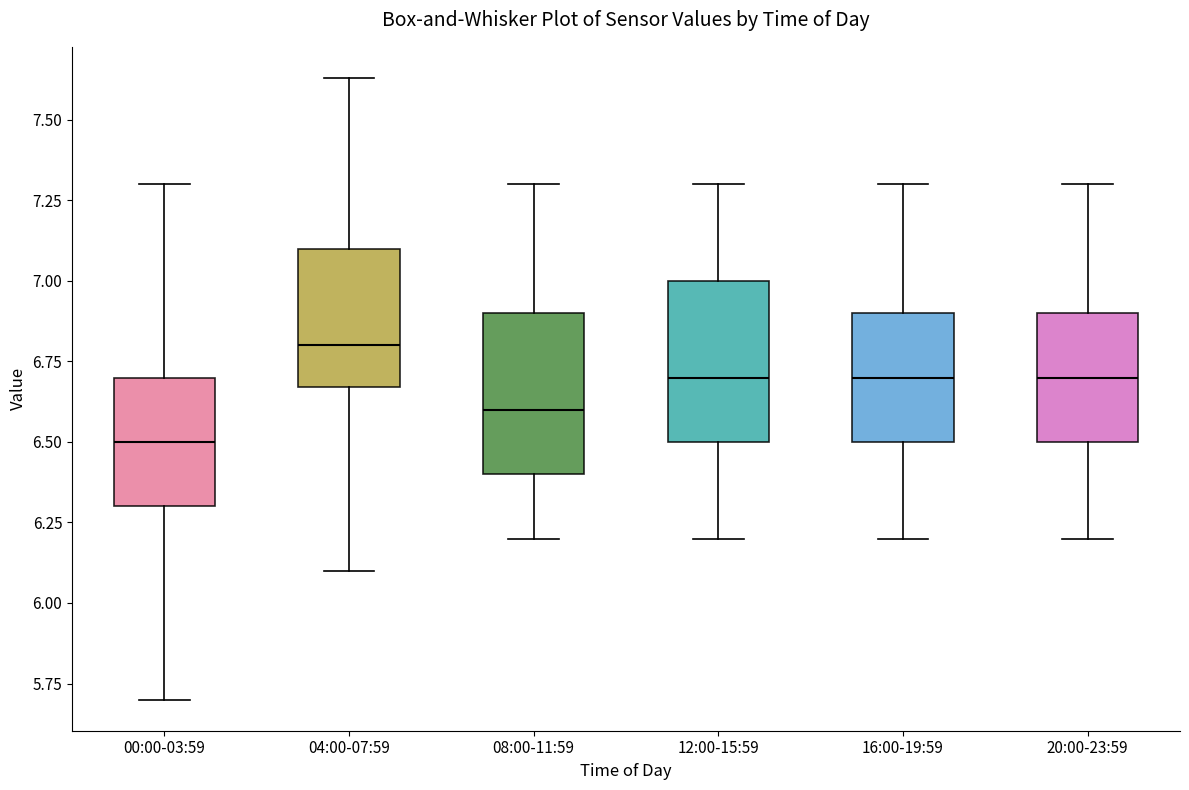

Reading left to right, transcribe this box plot: for each box, give where its median line is, the range the box spans, and where its two whiskers end, as read against the y-axis. The values are not printed on the chart, so give them approximately, as read against the axis.

00:00-03:59: median 6.50, box 6.30 to 6.70, whiskers 5.70 to 7.30
04:00-07:59: median 6.80, box 6.65 to 7.10, whiskers 6.10 to 7.65
08:00-11:59: median 6.60, box 6.40 to 6.90, whiskers 6.20 to 7.30
12:00-15:59: median 6.70, box 6.50 to 7.00, whiskers 6.20 to 7.30
16:00-19:59: median 6.70, box 6.50 to 6.90, whiskers 6.20 to 7.30
20:00-23:59: median 6.70, box 6.50 to 6.90, whiskers 6.20 to 7.30